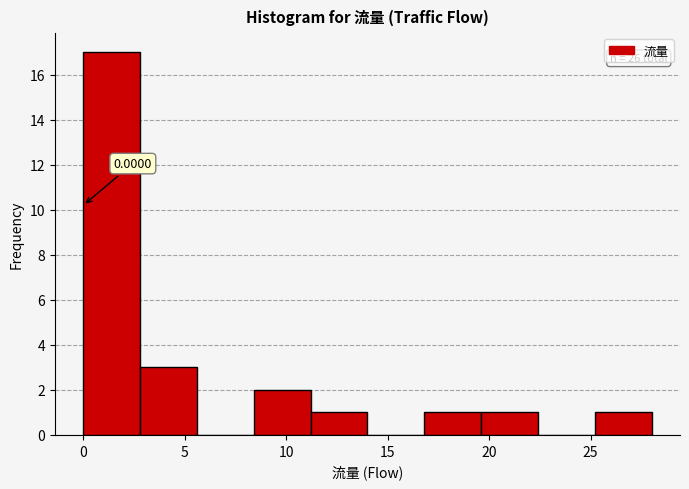

Which range on the x-axis has the tallest bar?

0.0 to 2.8